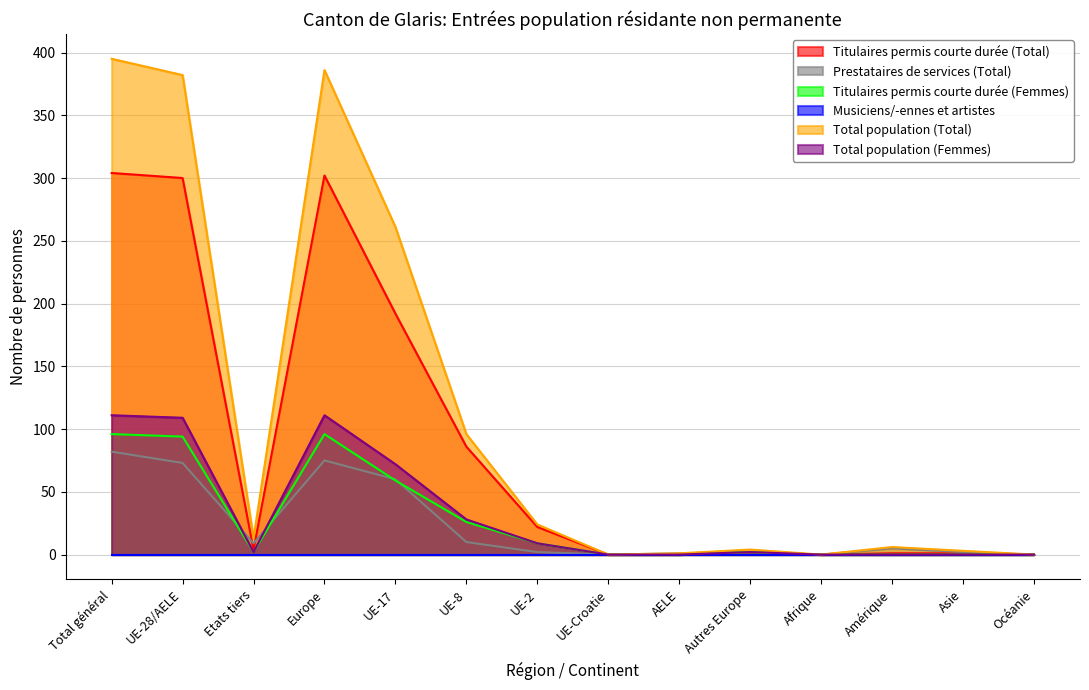

What is the difference between the maximum and minimum values in the Total population (Femmes) series?

111